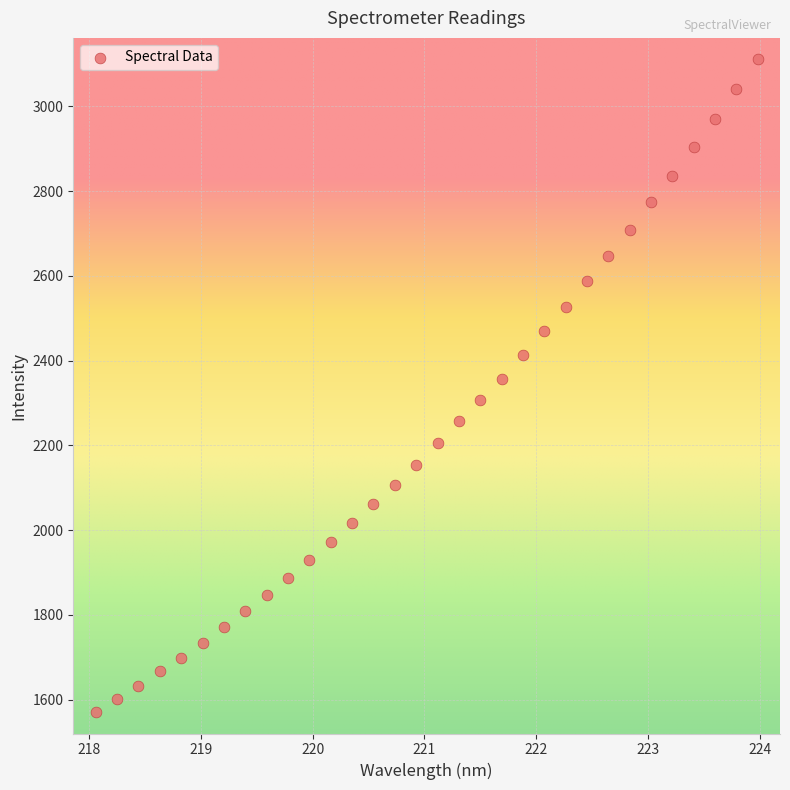

What is the range of X values (max minus min)?

5.9